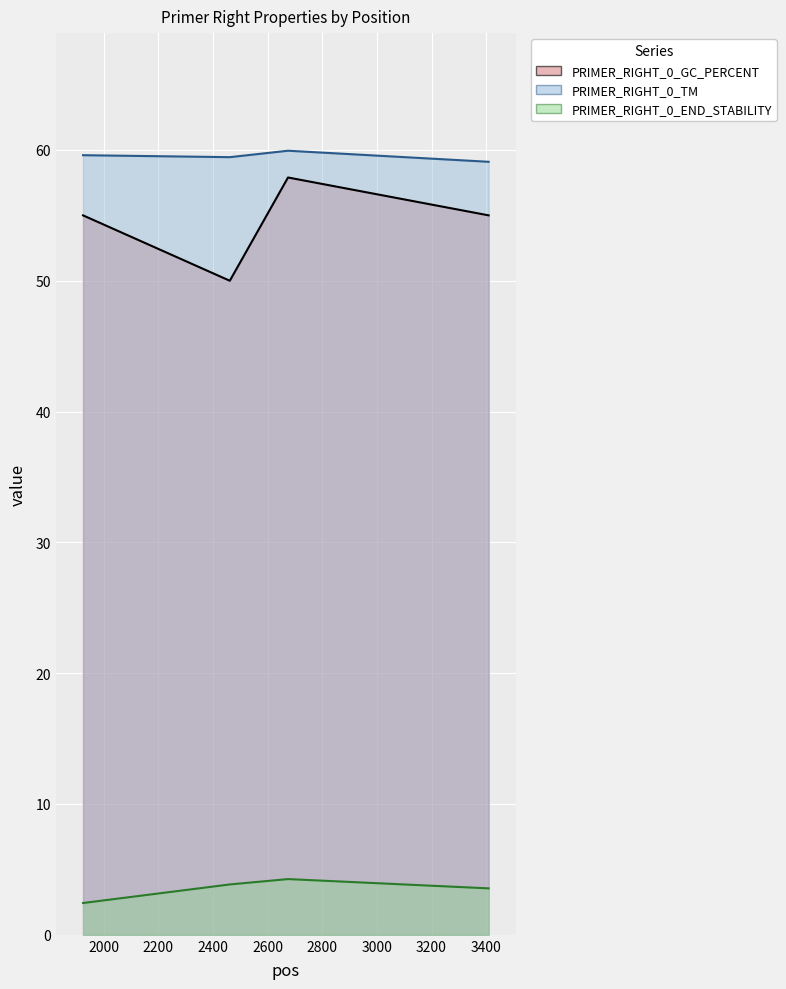

How many PRIMER_RIGHT_0_GC_PERCENT values are between 55 and 57?

2